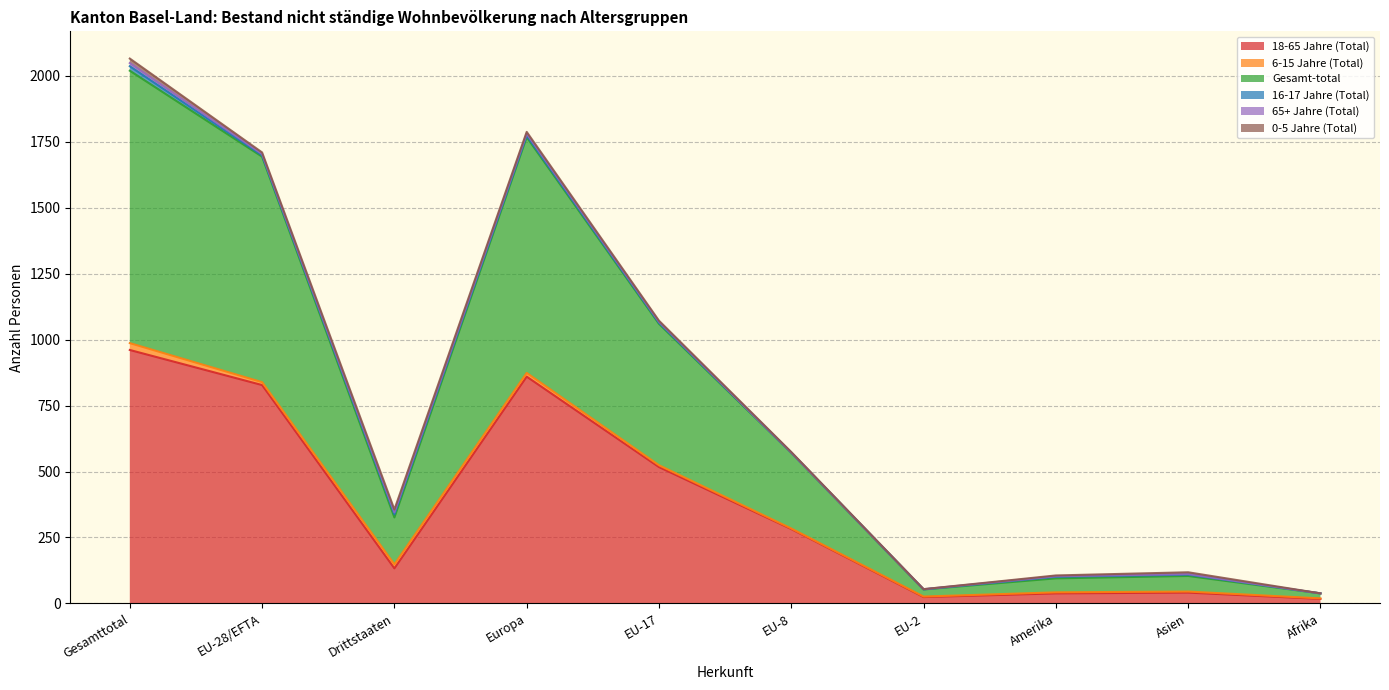

What is the maximum value for Gesamt-total?

1033